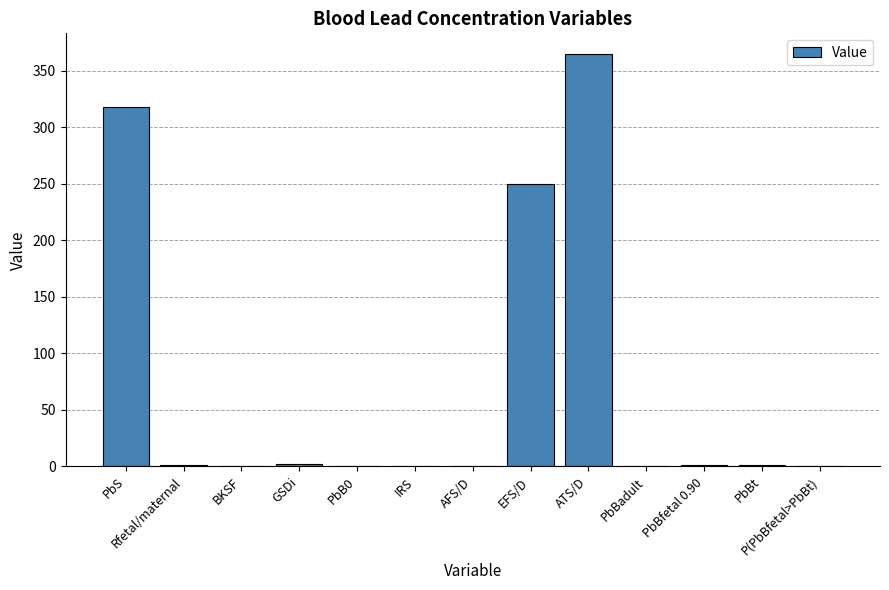

Between BKSF and EFS/D, which is larger?

EFS/D